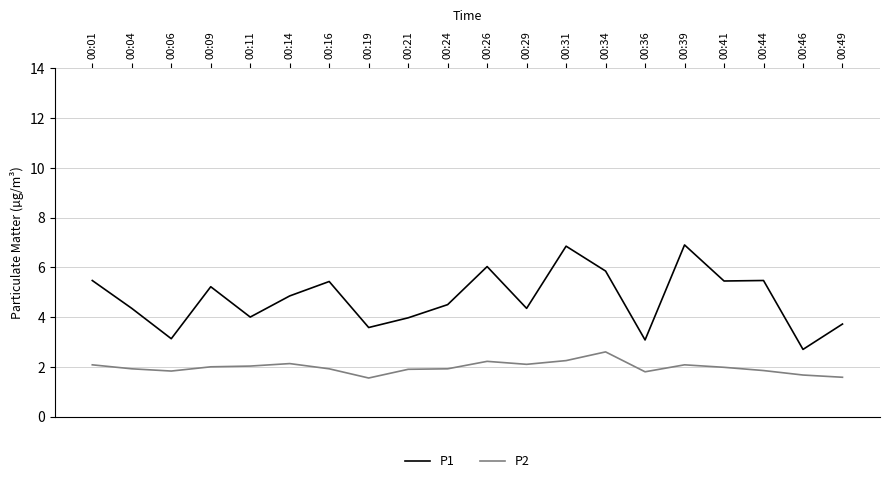

Does the chart have visible grid lines?

Yes